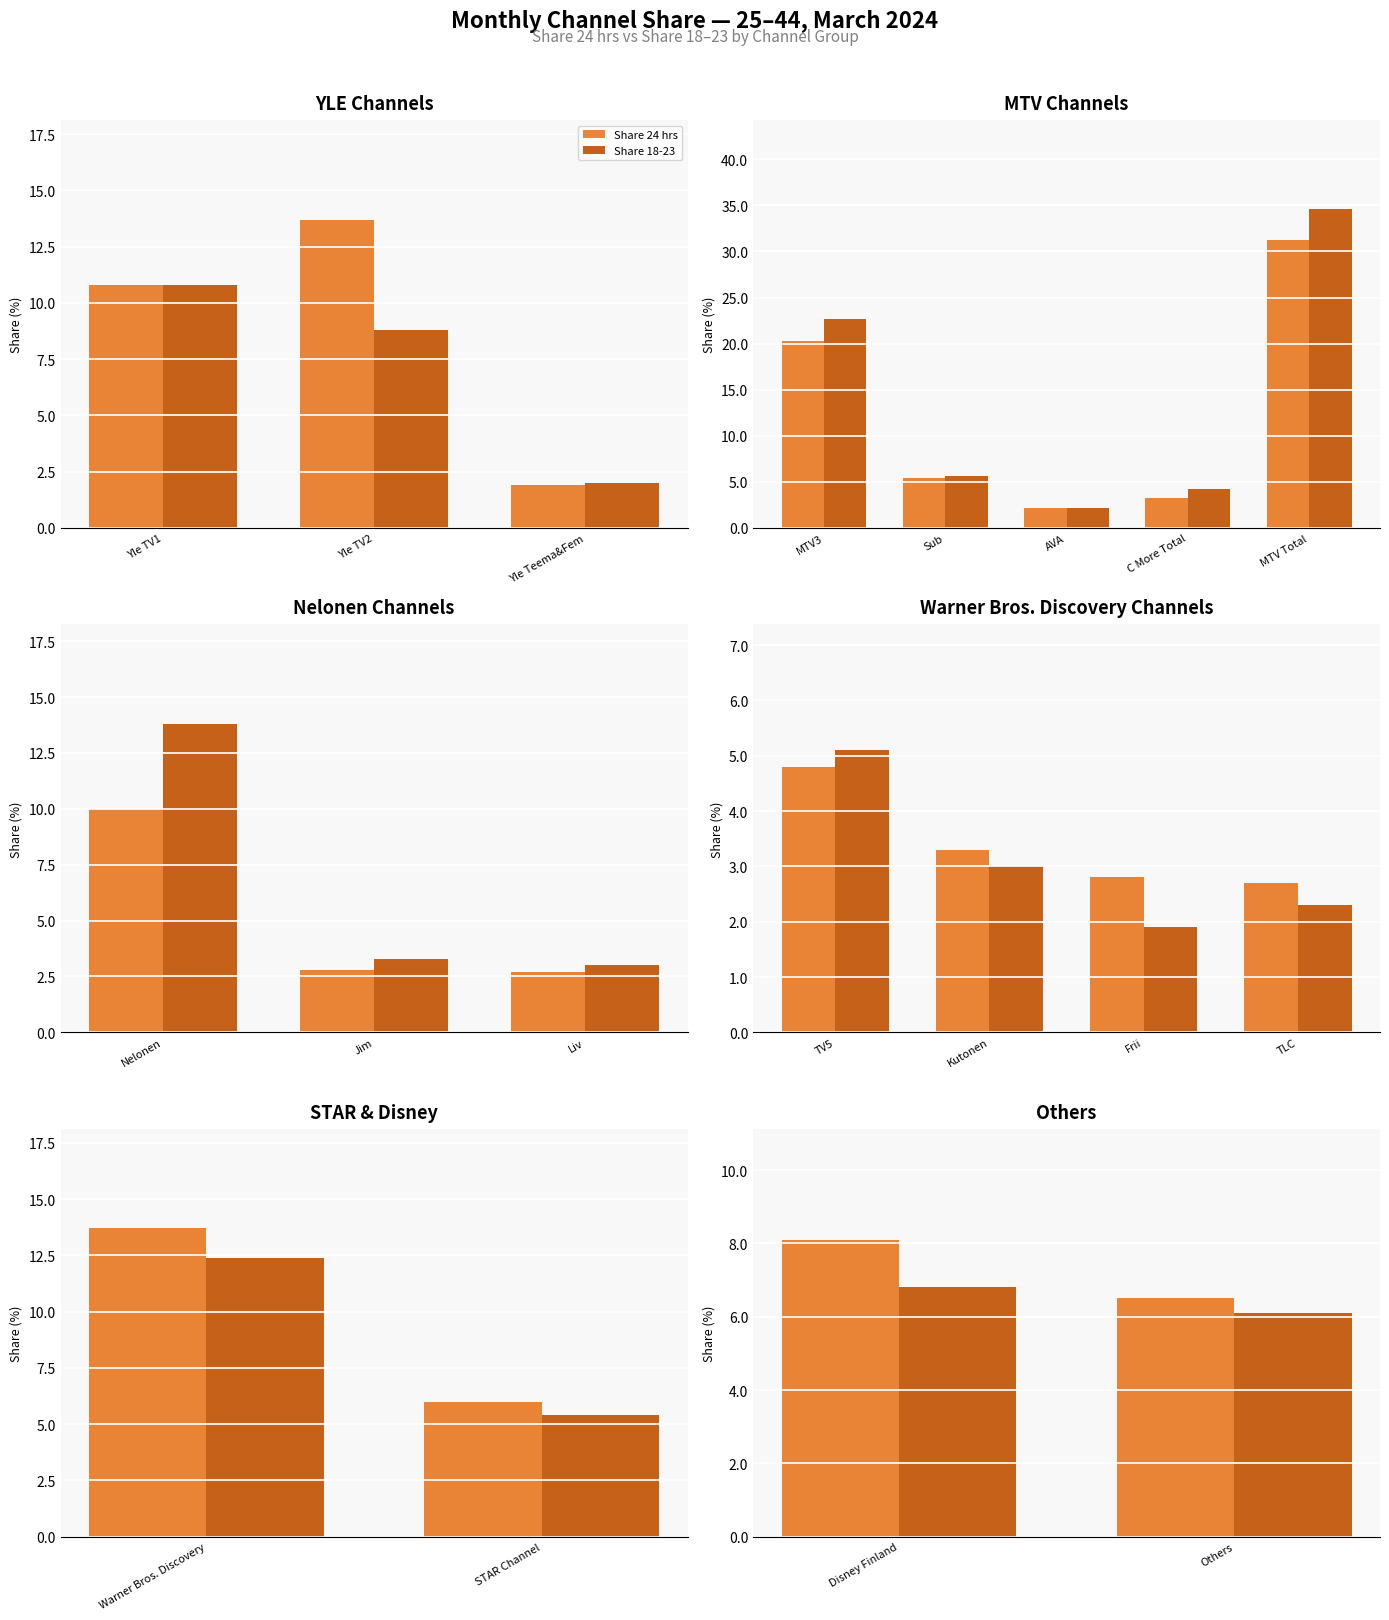

List the series in order of their peak value, highest first.

Share 24 hrs, Share 18-23